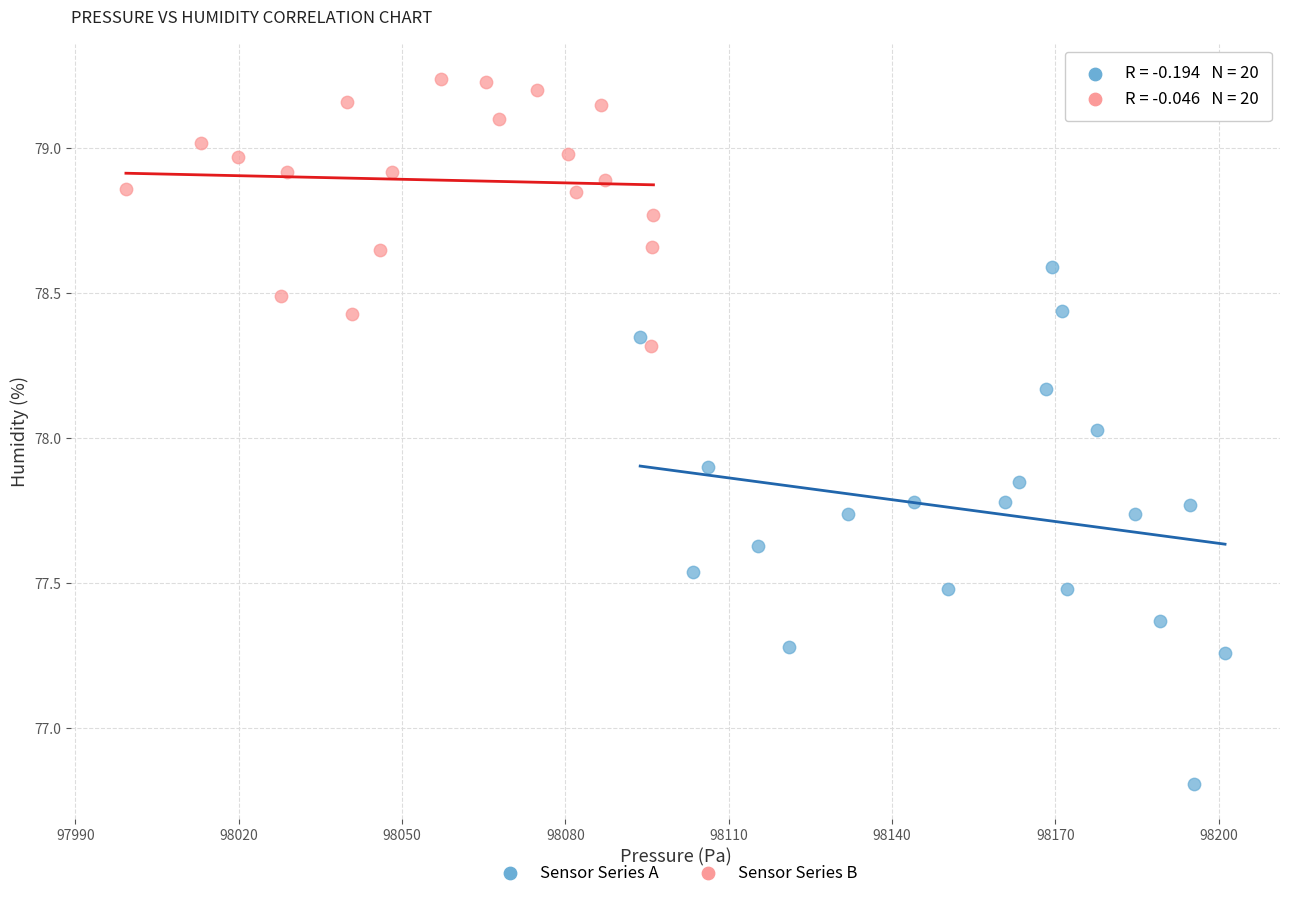

Which series contains the lowest Y value?

Sensor Series A